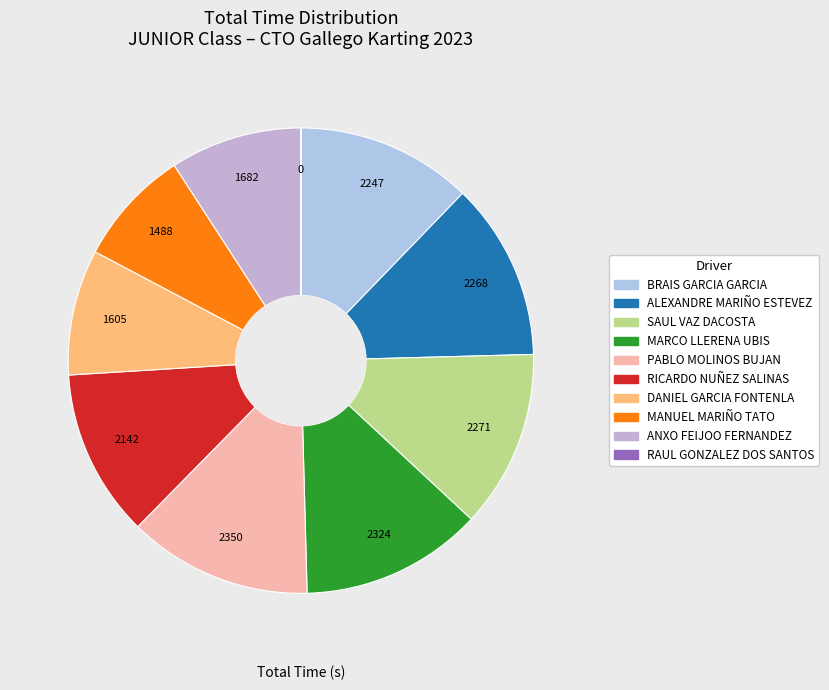

Does ANXO FEIJOO FERNANDEZ account for over 50% of the chart?

No